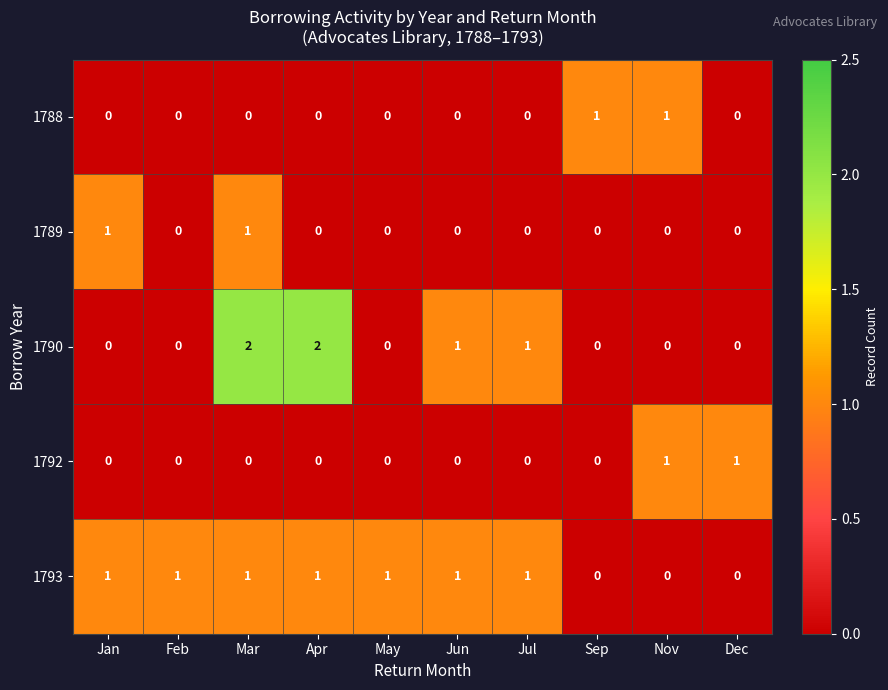

Which series has the largest total across all categories?

1793